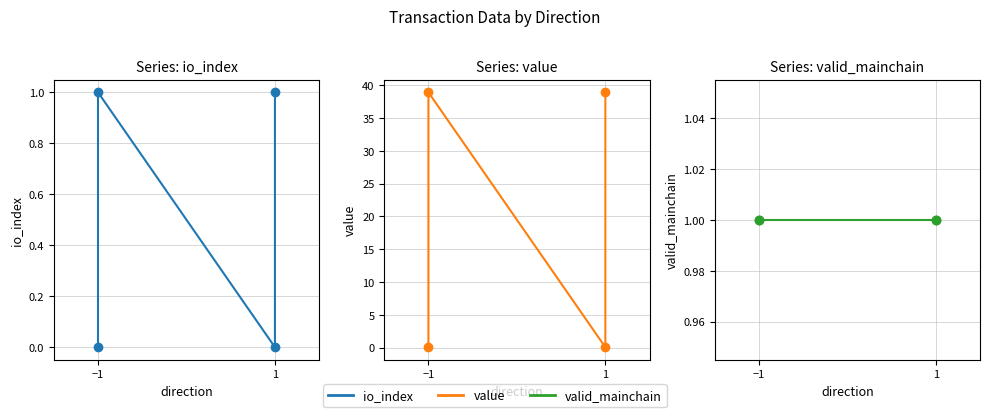

What position from the left is −1?

1